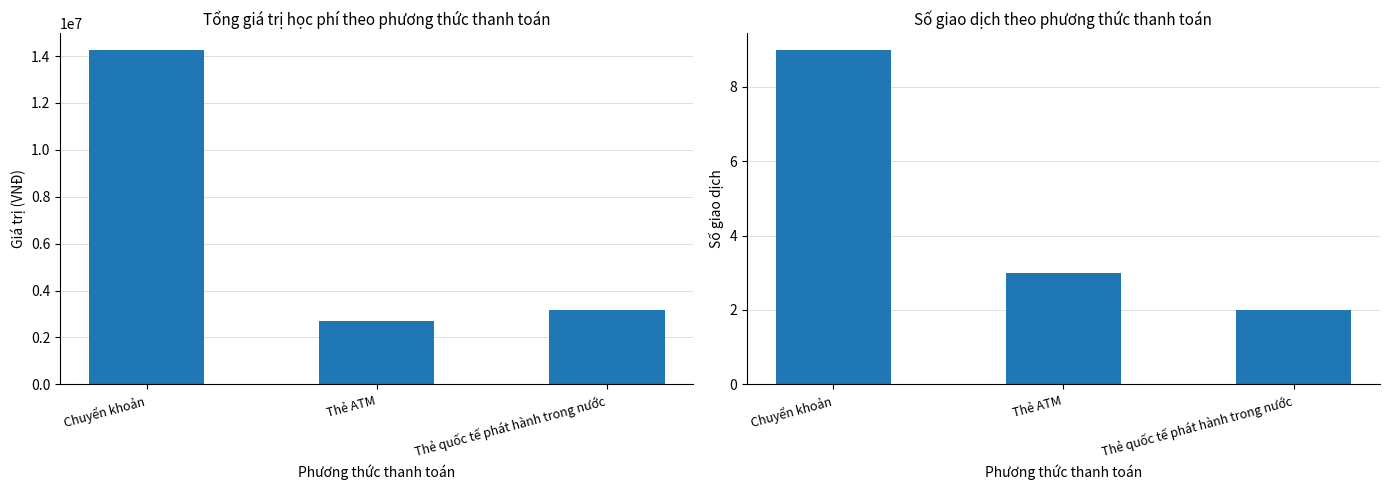

At which category is the sum across all series the highest?

Chuyển khoản